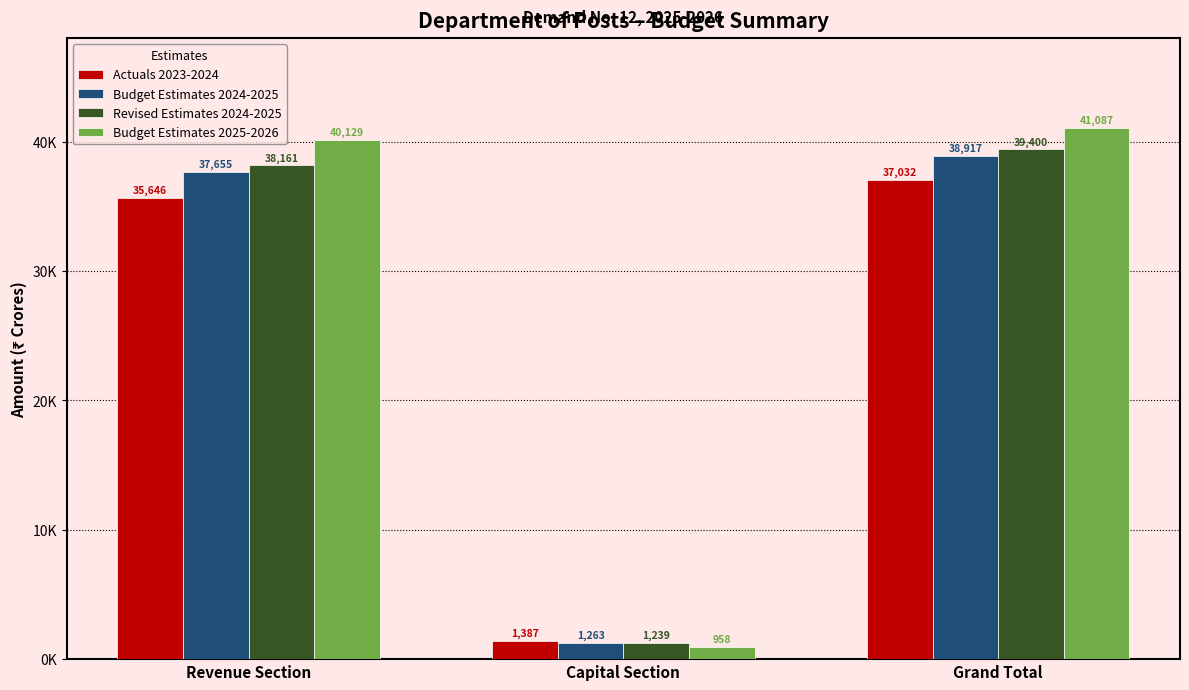

True or false: Actuals 2023-2024 has a value of 61366.4 at Grand Total.

False